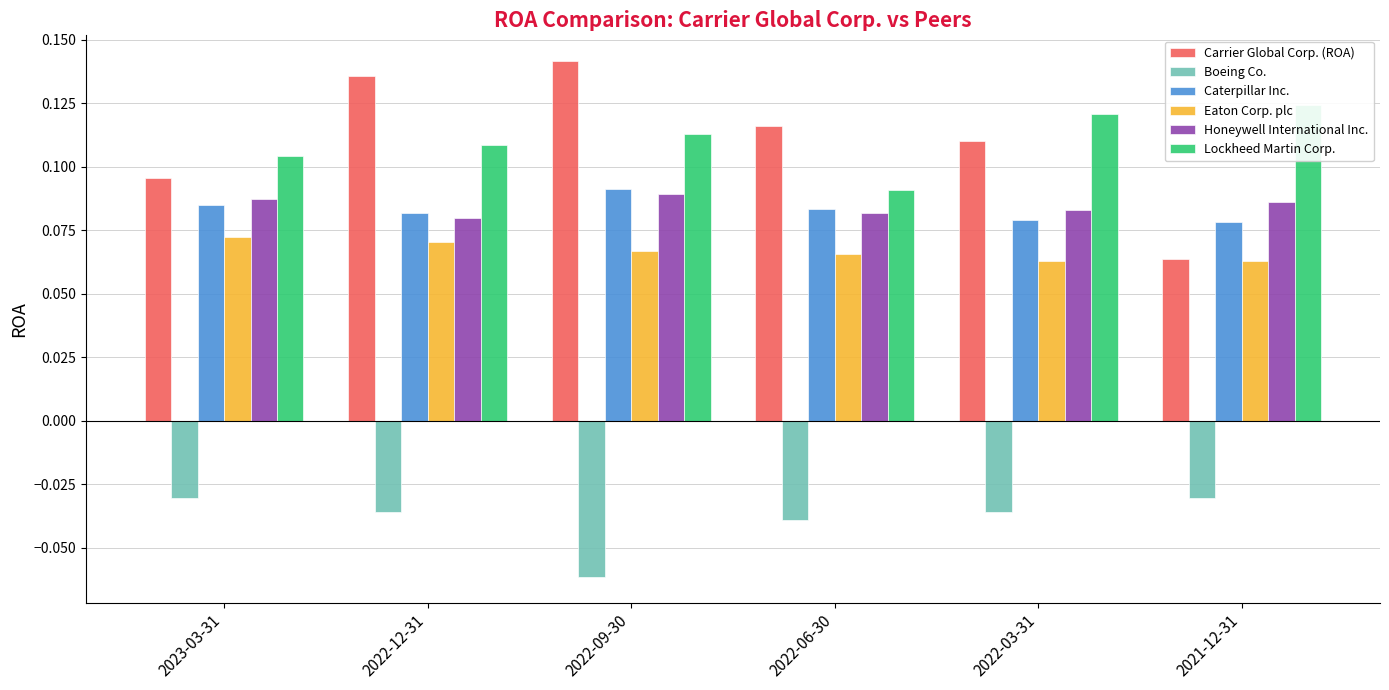

Reading left to right, what are all the values shown in this chart?

Carrier Global Corp. (ROA): 2023-03-31=0.1	2022-12-31=0.1	2022-09-30=0.1	2022-06-30=0.1	2022-03-31=0.1	2021-12-31=0.1
Boeing Co.: 2023-03-31=-0.0	2022-12-31=-0.0	2022-09-30=-0.1	2022-06-30=-0.0	2022-03-31=-0.0	2021-12-31=-0.0
Caterpillar Inc.: 2023-03-31=0.1	2022-12-31=0.1	2022-09-30=0.1	2022-06-30=0.1	2022-03-31=0.1	2021-12-31=0.1
Eaton Corp. plc: 2023-03-31=0.1	2022-12-31=0.1	2022-09-30=0.1	2022-06-30=0.1	2022-03-31=0.1	2021-12-31=0.1
Honeywell International Inc.: 2023-03-31=0.1	2022-12-31=0.1	2022-09-30=0.1	2022-06-30=0.1	2022-03-31=0.1	2021-12-31=0.1
Lockheed Martin Corp.: 2023-03-31=0.1	2022-12-31=0.1	2022-09-30=0.1	2022-06-30=0.1	2022-03-31=0.1	2021-12-31=0.1